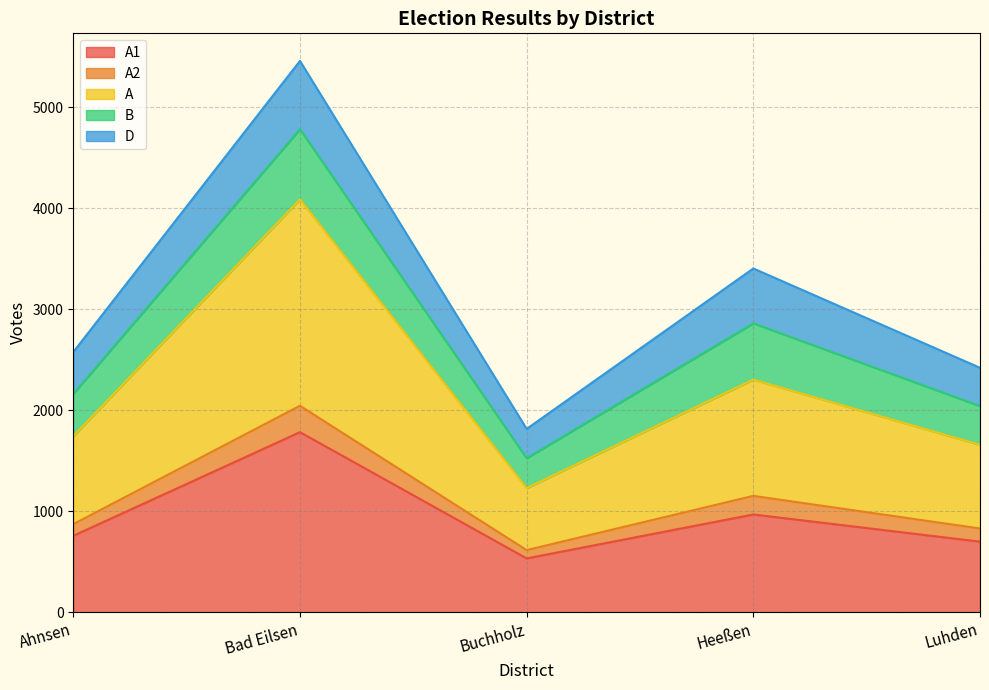

How many lines are shown in the chart?

5